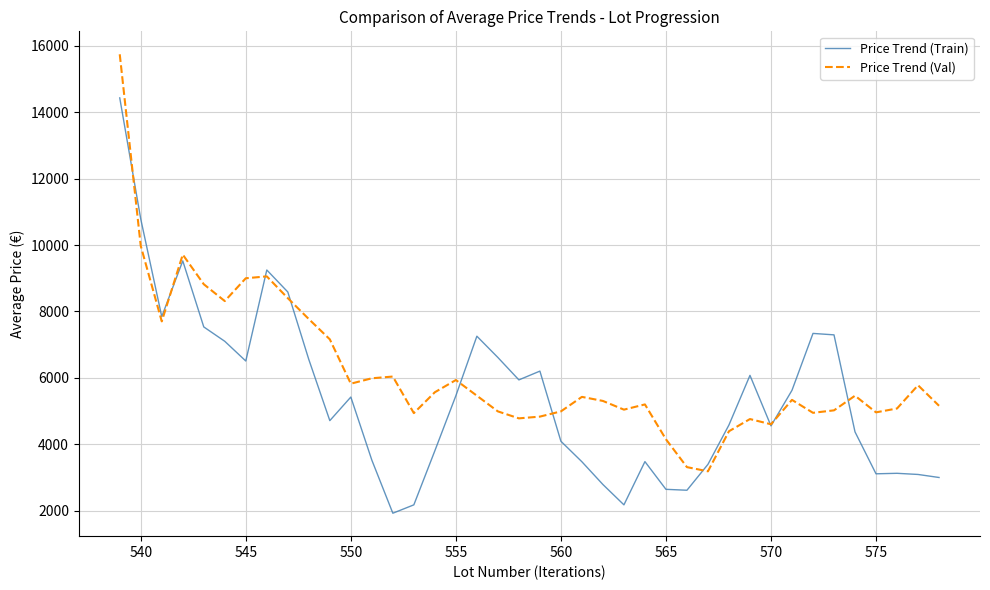

What is the sum of all Price Trend (Train) values?

217878.1